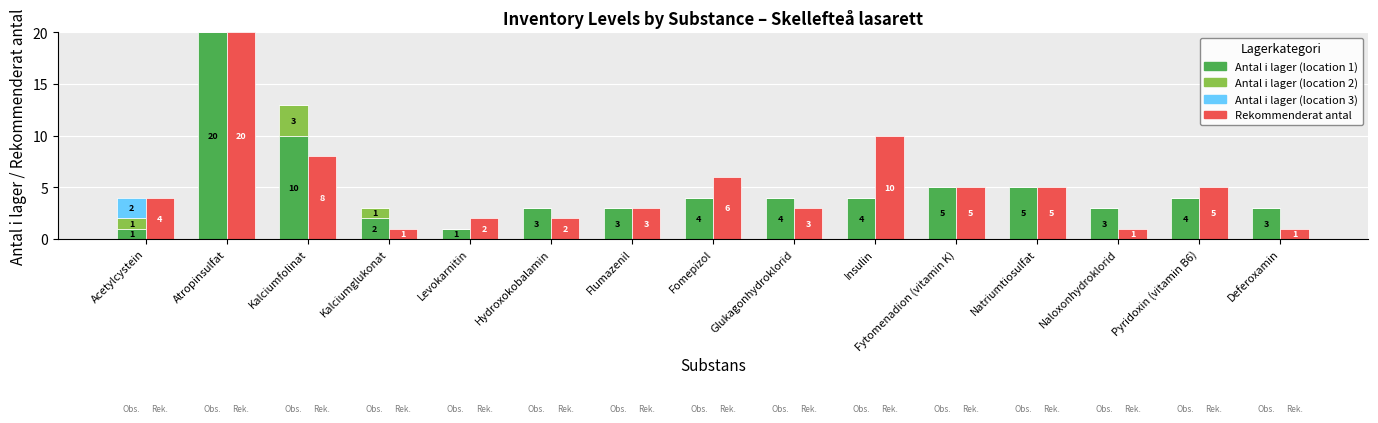

What is the total value across all series at Kalciumfolinat?

21